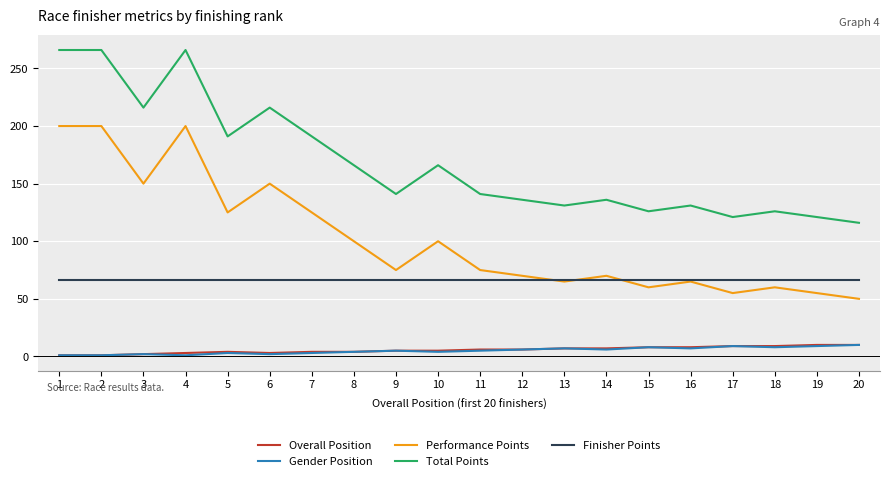

The value of Performance Points at 4 is 310. True or false?

False